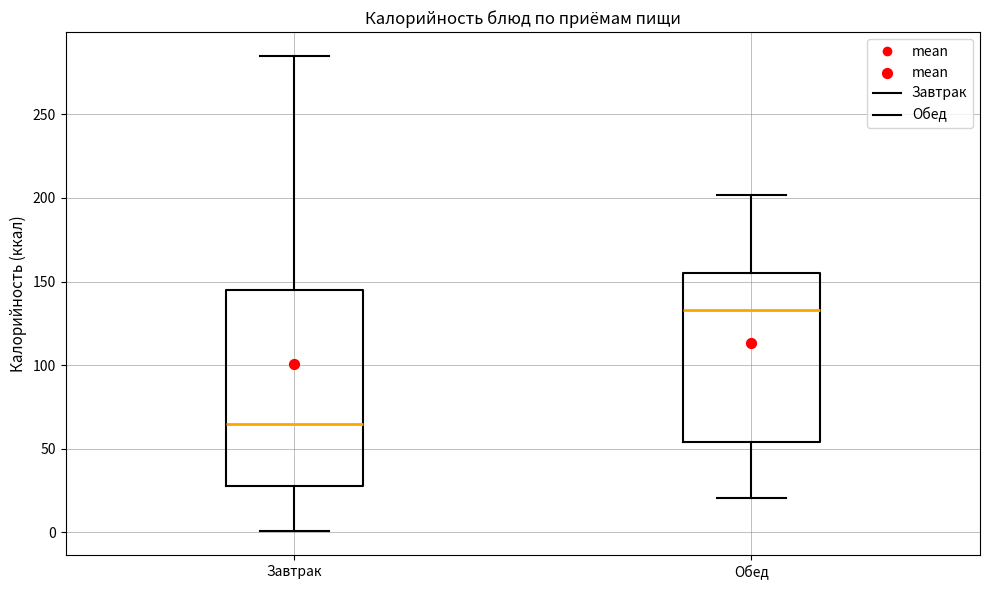

Where does the lower whisker of the box for Завтрак end on the y-axis? The values are not printed on the chart, so give them approximately, as read against the axis.

0